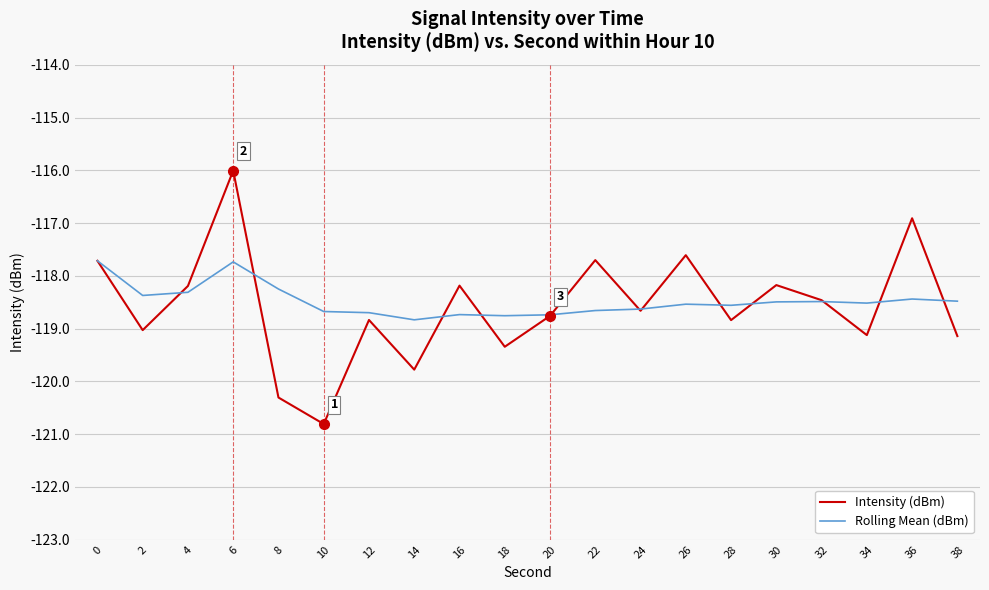

What is the minimum value for Rolling Mean (dBm)?

-118.8